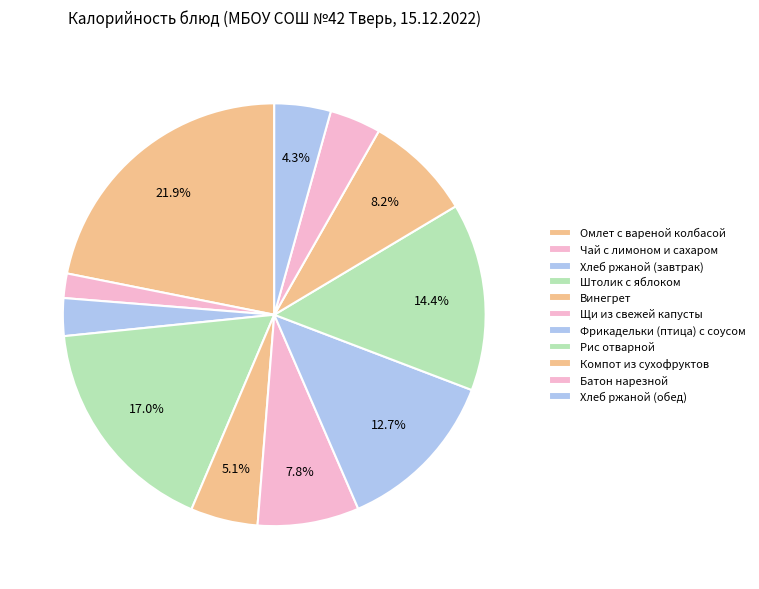

How many segments does this pie chart have?

11